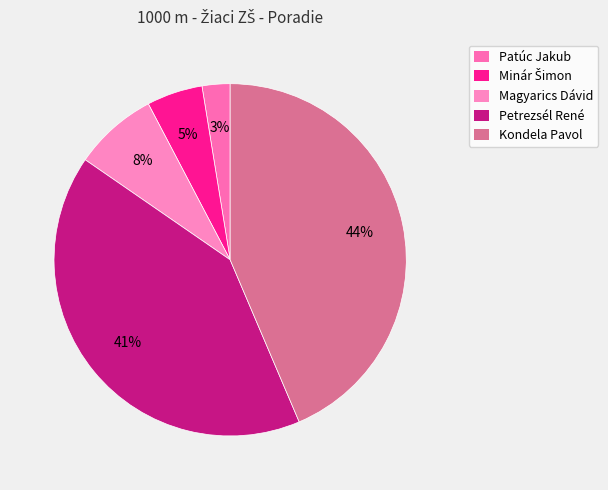

True or false: Kondela Pavol accounts for 44% of the total.

True